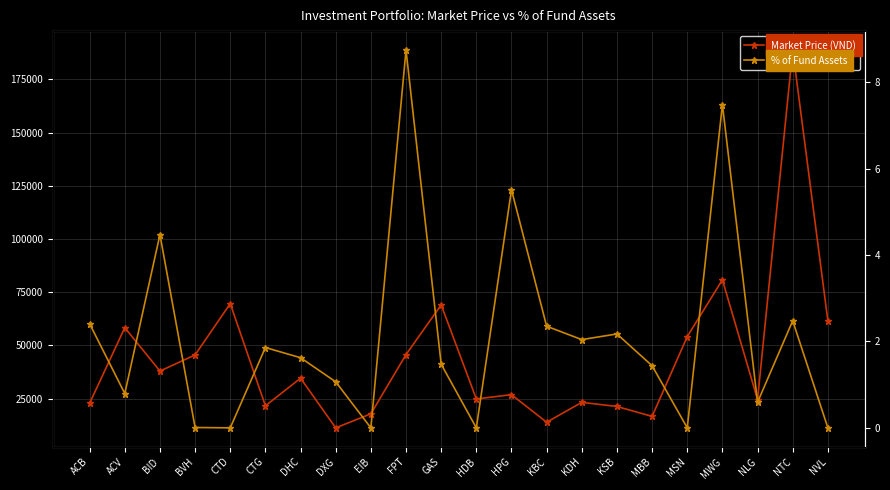

Rank the categories by Market Price (VND) value from highest to lowest.

NTC, MWG, CTD, GAS, NVL, ACV, MSN, FPT, BVH, BID, DHC, HPG, HDB, NLG, KDH, ACB, CTG, KSB, EIB, MBB, KBC, DXG